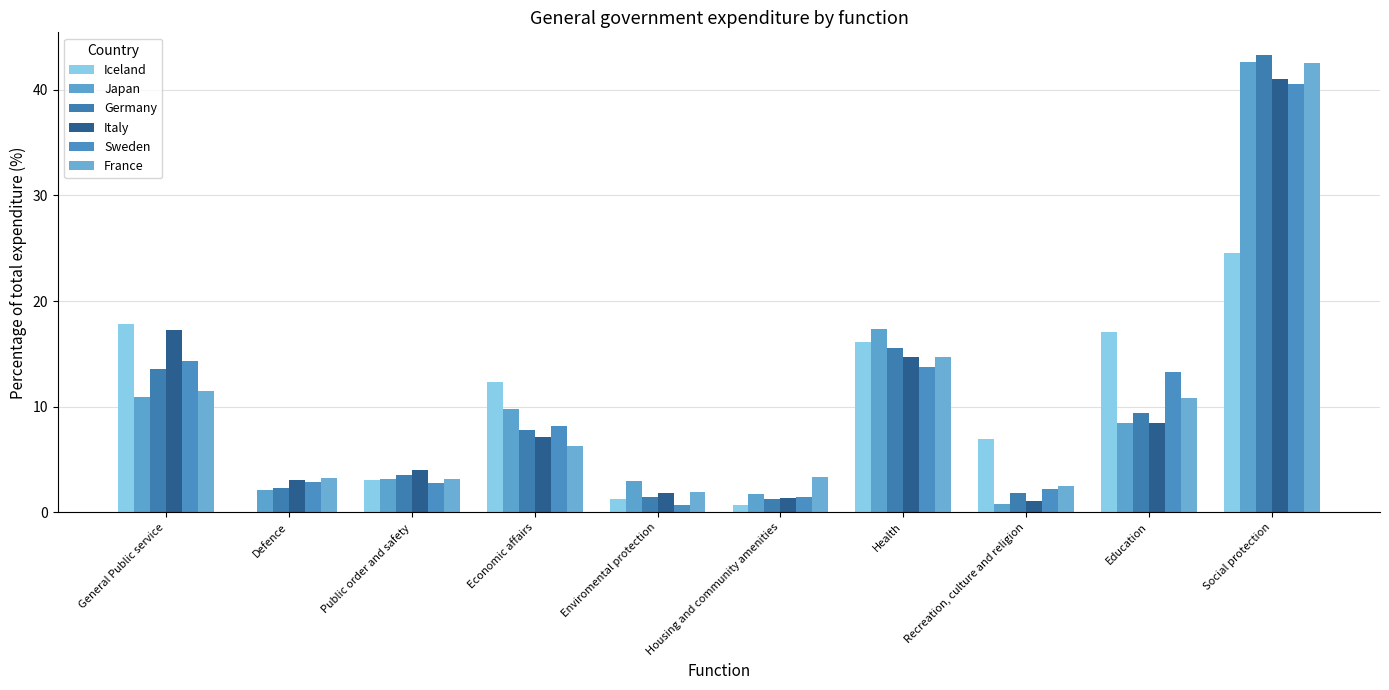

Are the bars horizontal?

No